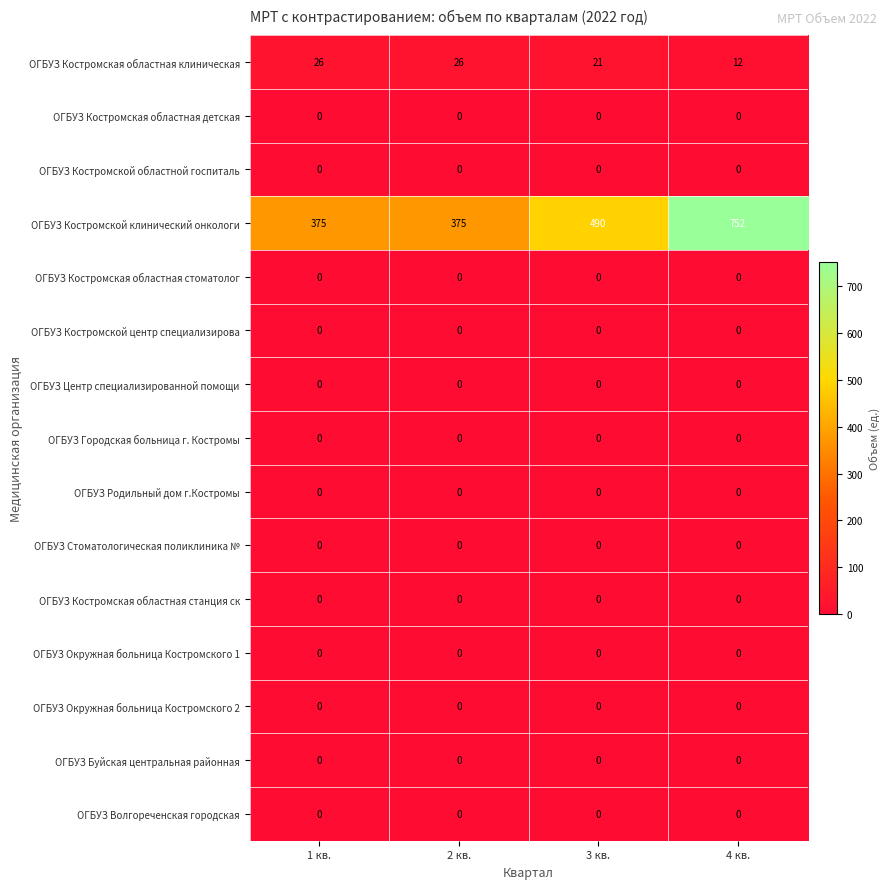

How many ОГБУЗ Костромской клинический онкологи values are between 375 and 752?

4